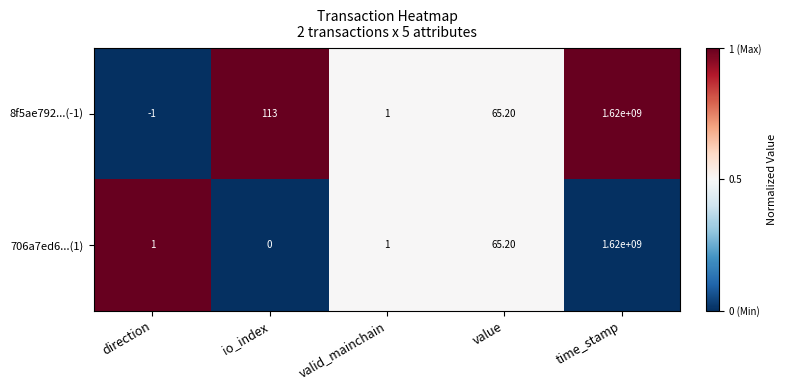

How many data points in 8f5ae792...(-1) are less than 65?

2